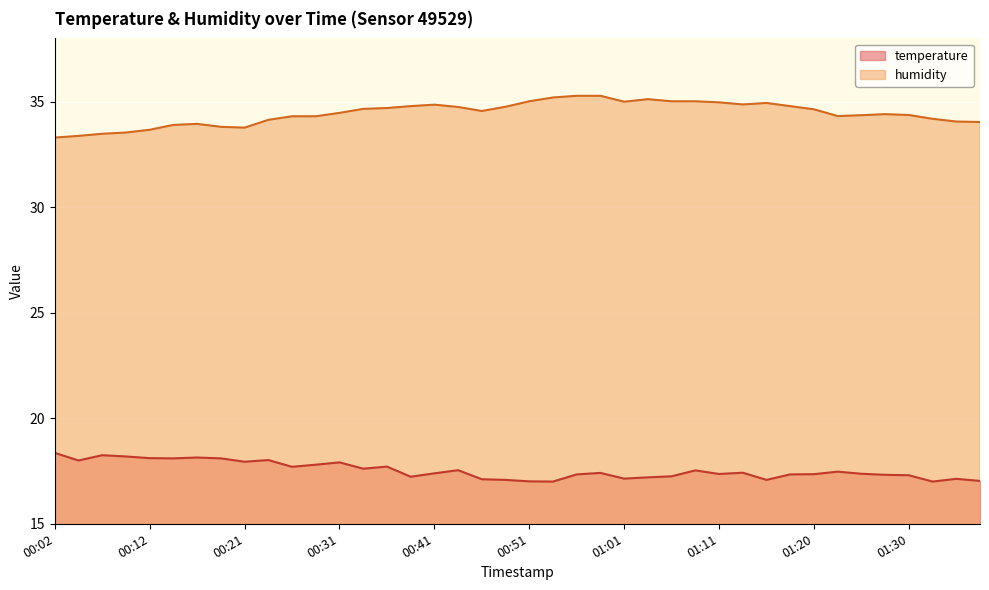

What are all the series names shown in the legend?

temperature, humidity